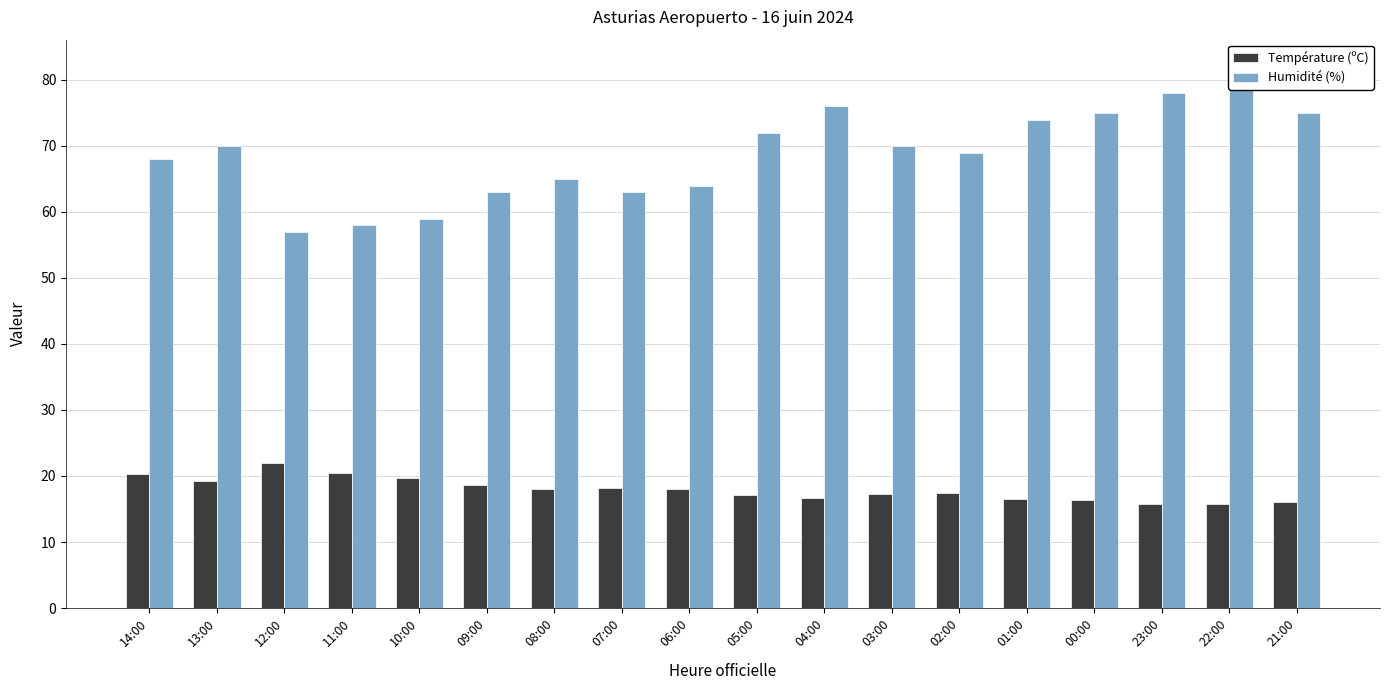

List the series in order of their overall mean, highest first.

Humidité (%), Température (ºC)